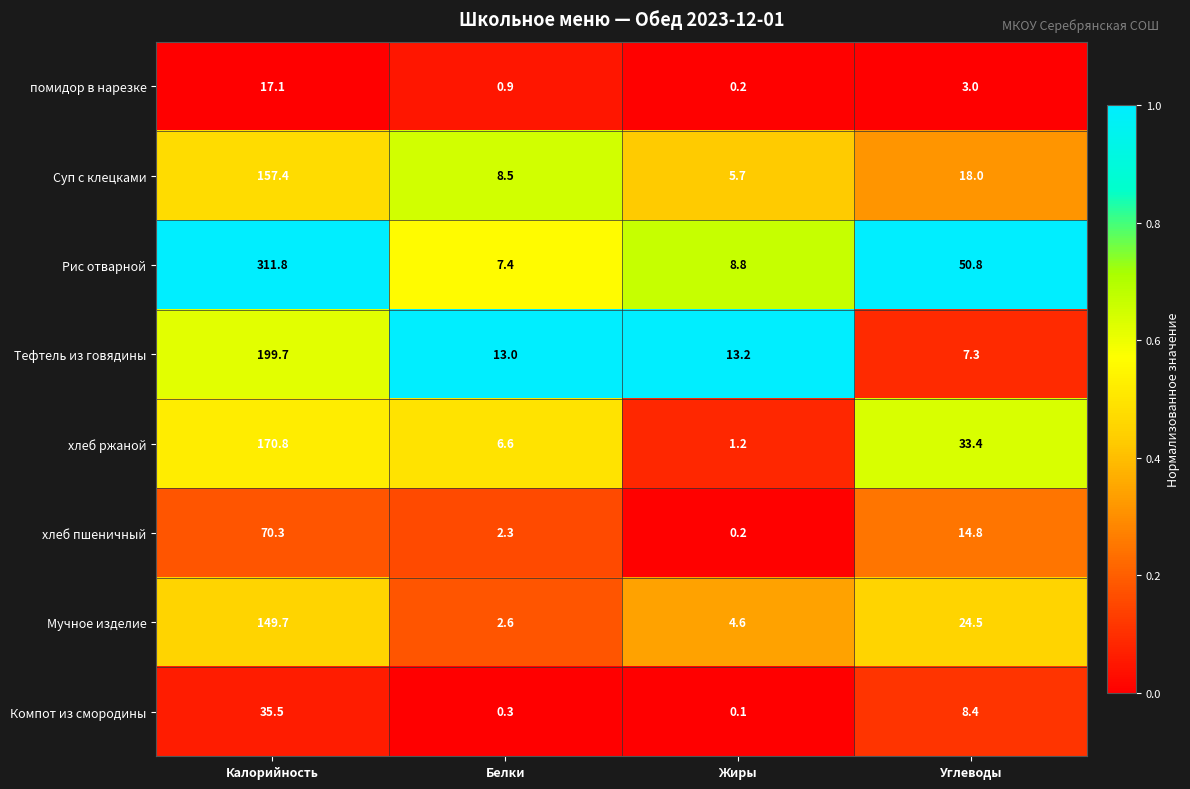

What is the difference between the maximum and minimum values in the хлеб пшеничный series?

70.1